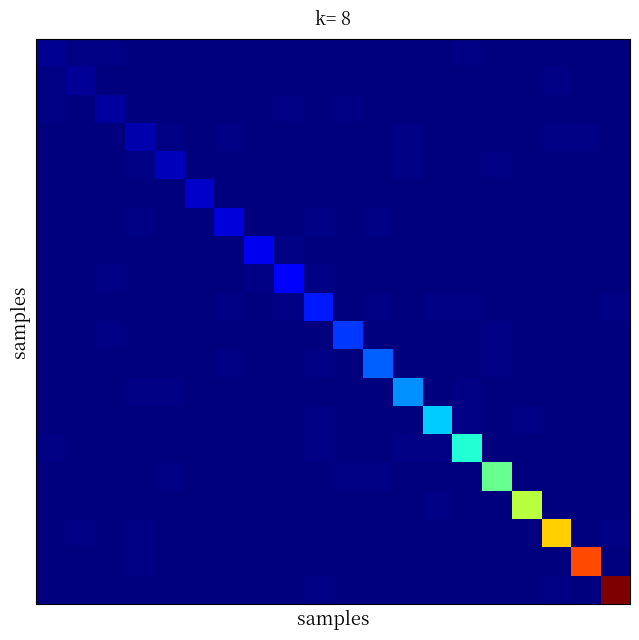

At which category is the sum across all series the highest?

19